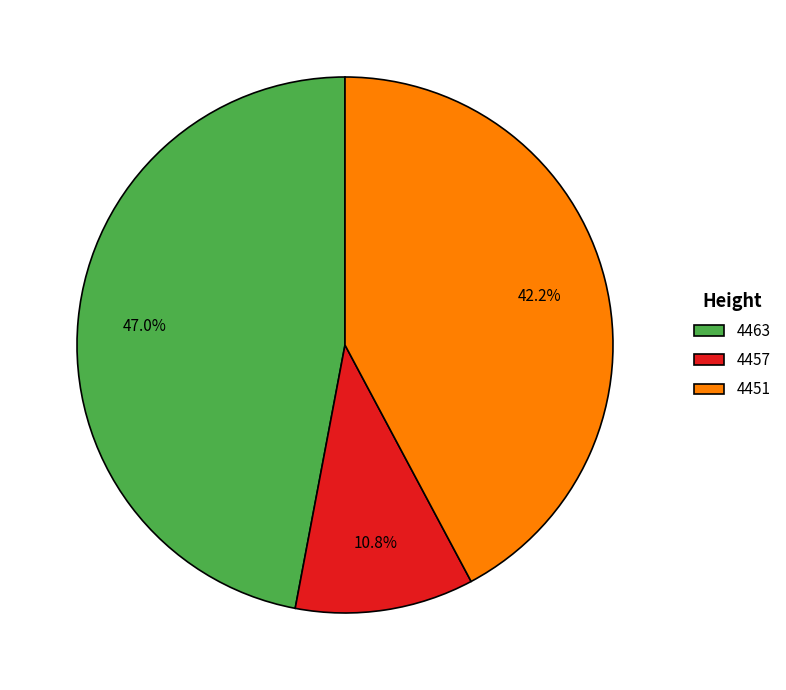

Is 4463 the majority of the pie?

No